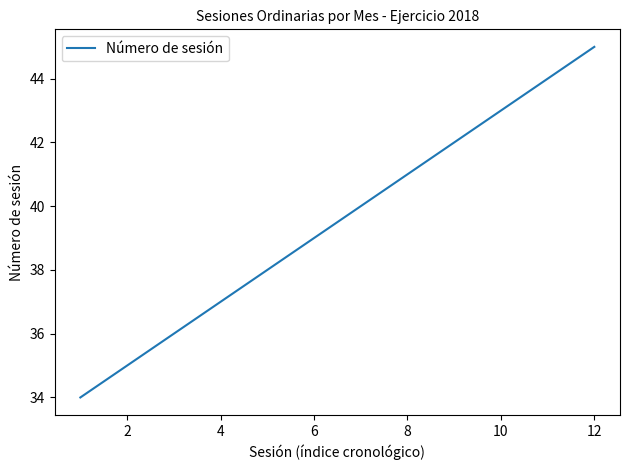

What is the difference between the maximum and minimum values?

11